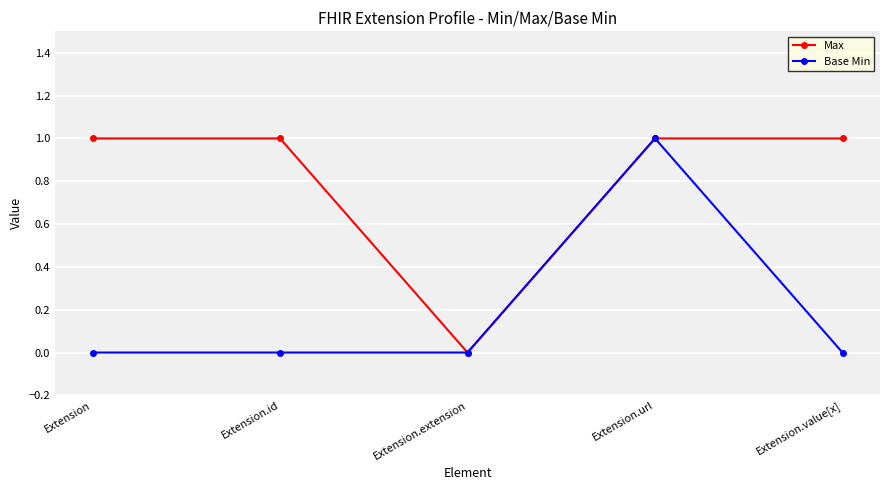

Does the chart display data point markers on the line(s)?

Yes